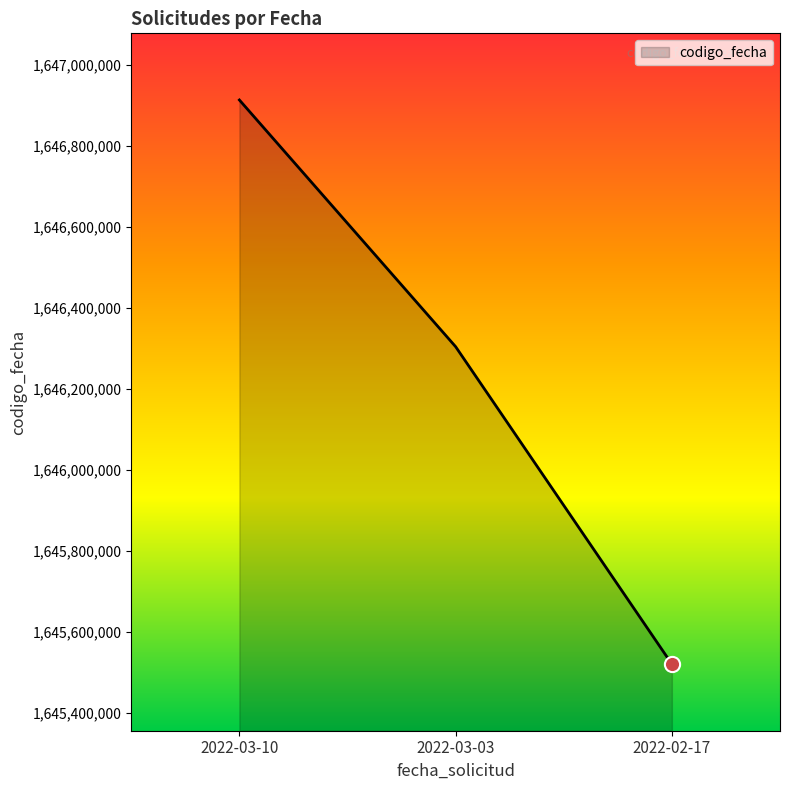

Approximately how many times larger is the value at 2022-03-03 compared to 2022-03-10?

1.0